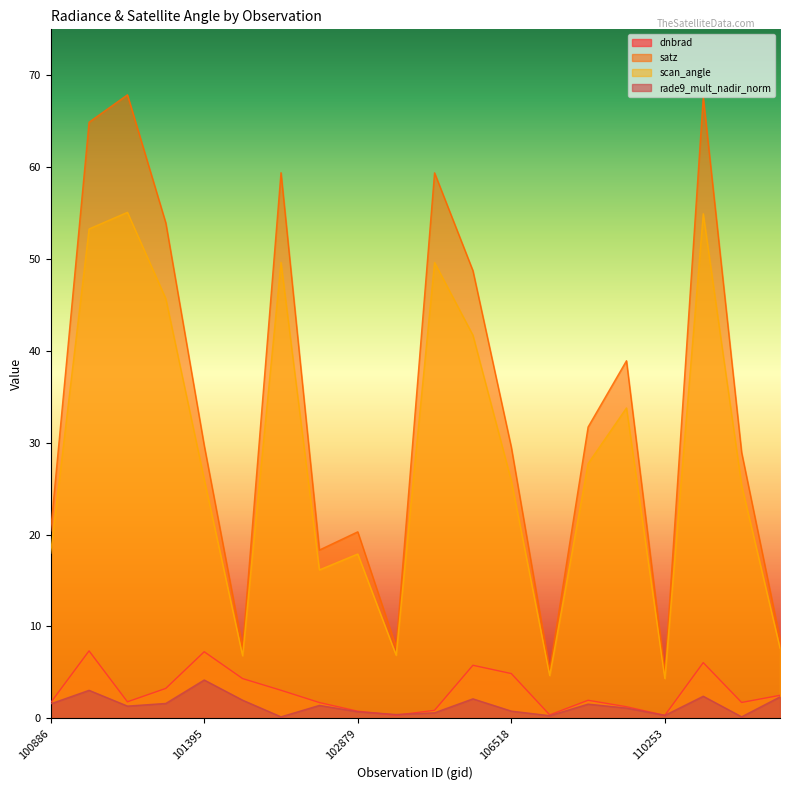

At which label is rade9_mult_nadir_norm closest to 2?

101518